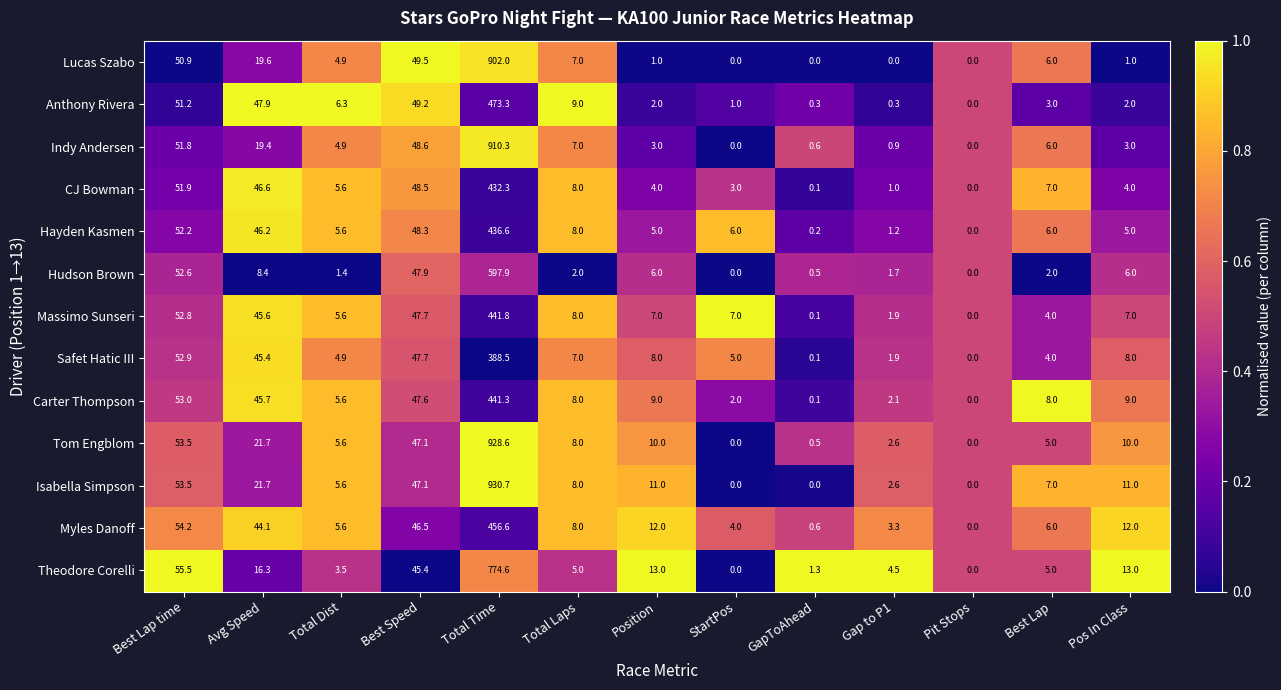

Which series has the largest total across all categories?

Isabella Simpson